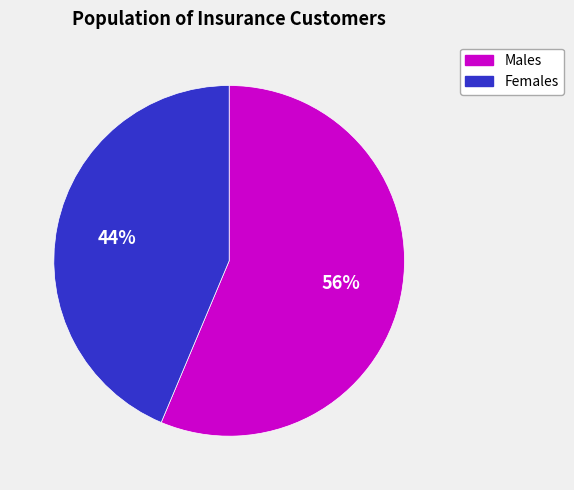

How many slices are in this pie chart?

2